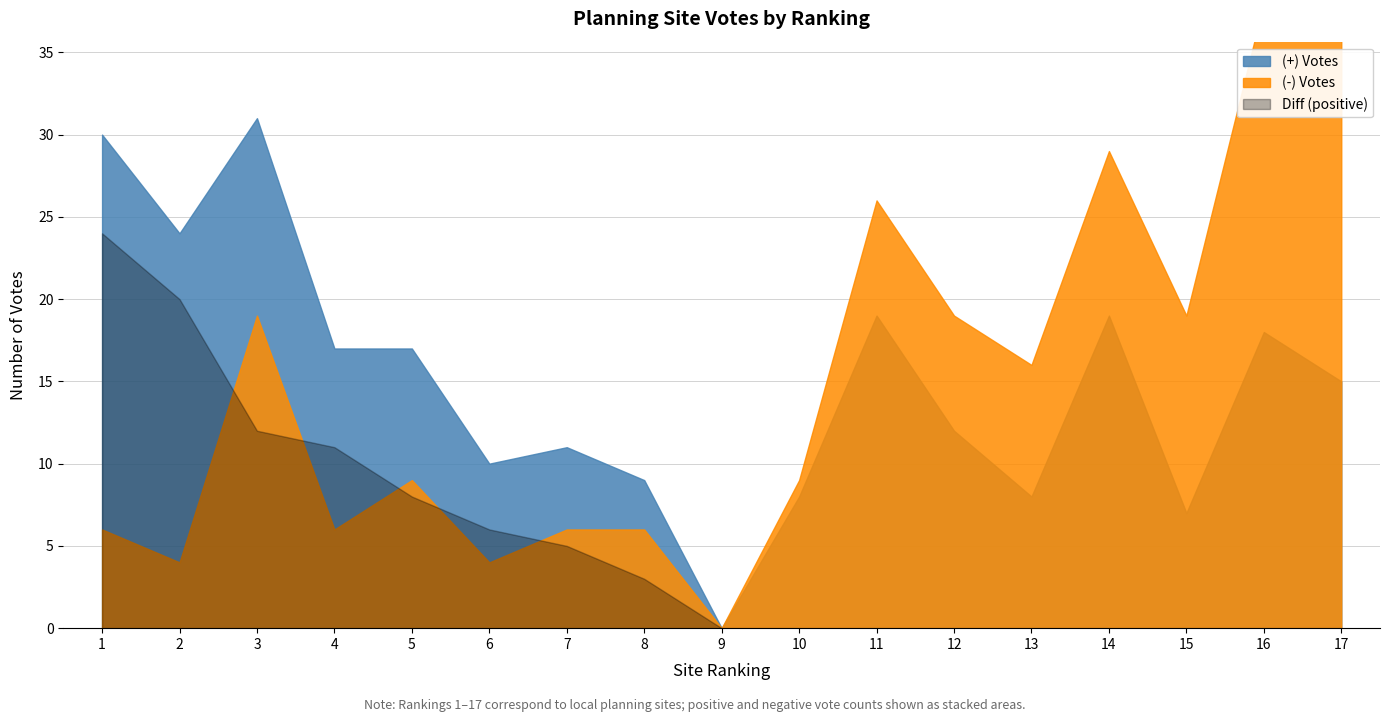

What is the value of the (+) Votes point at the 13th from the left?

8